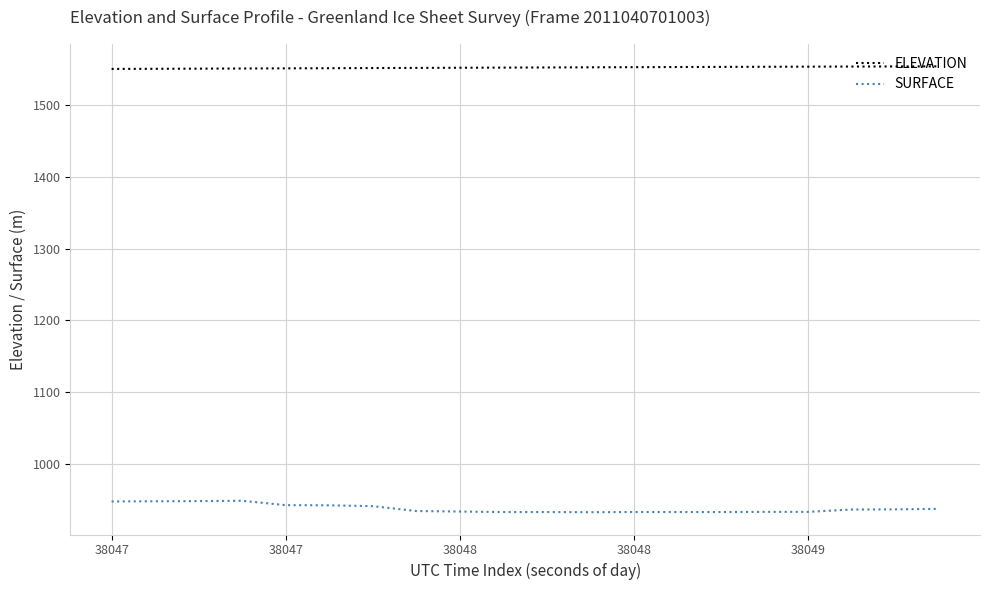

True or false: ELEVATION and SURFACE cross at least once.

False